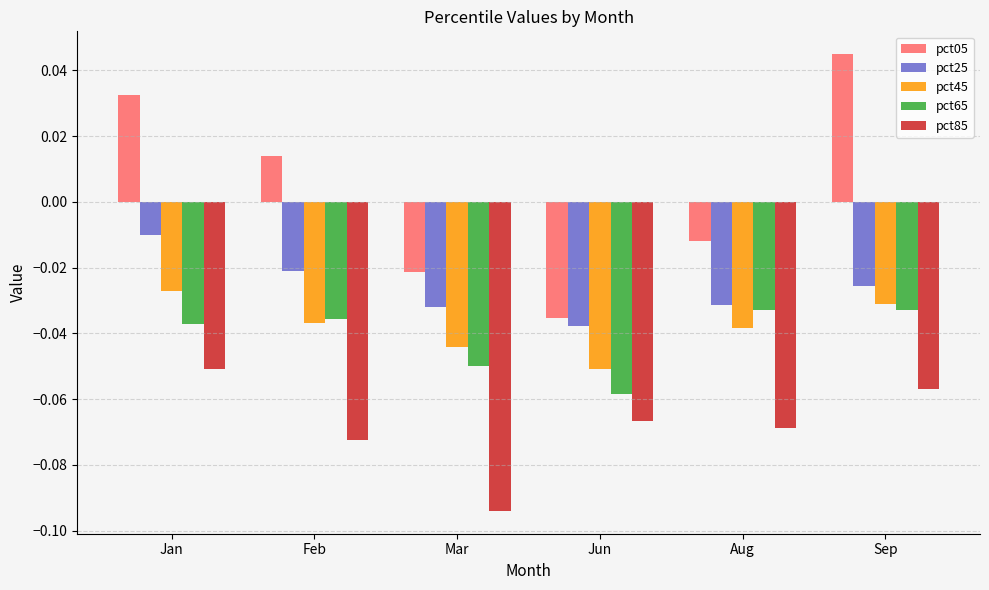

At how many categories does at least one series exceed 0?

3